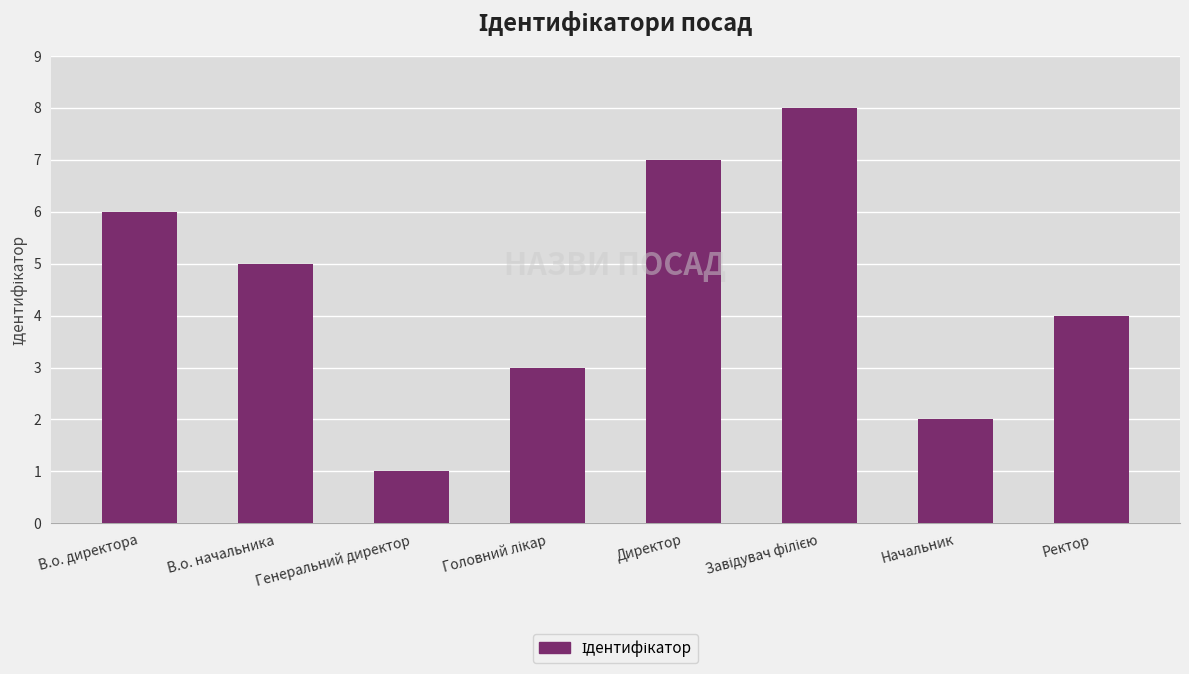

How many data points does each series have?

8